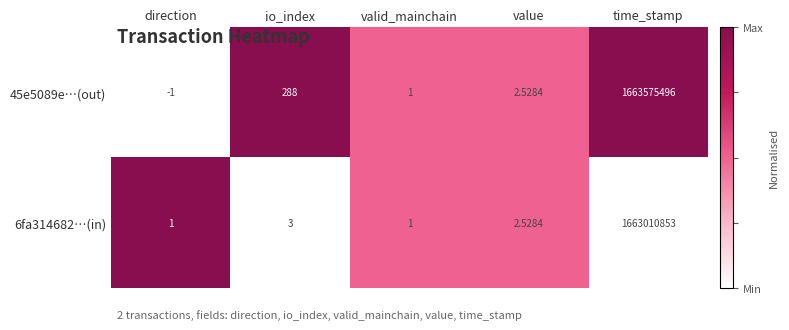

At which category is the sum across all series the highest?

time_stamp